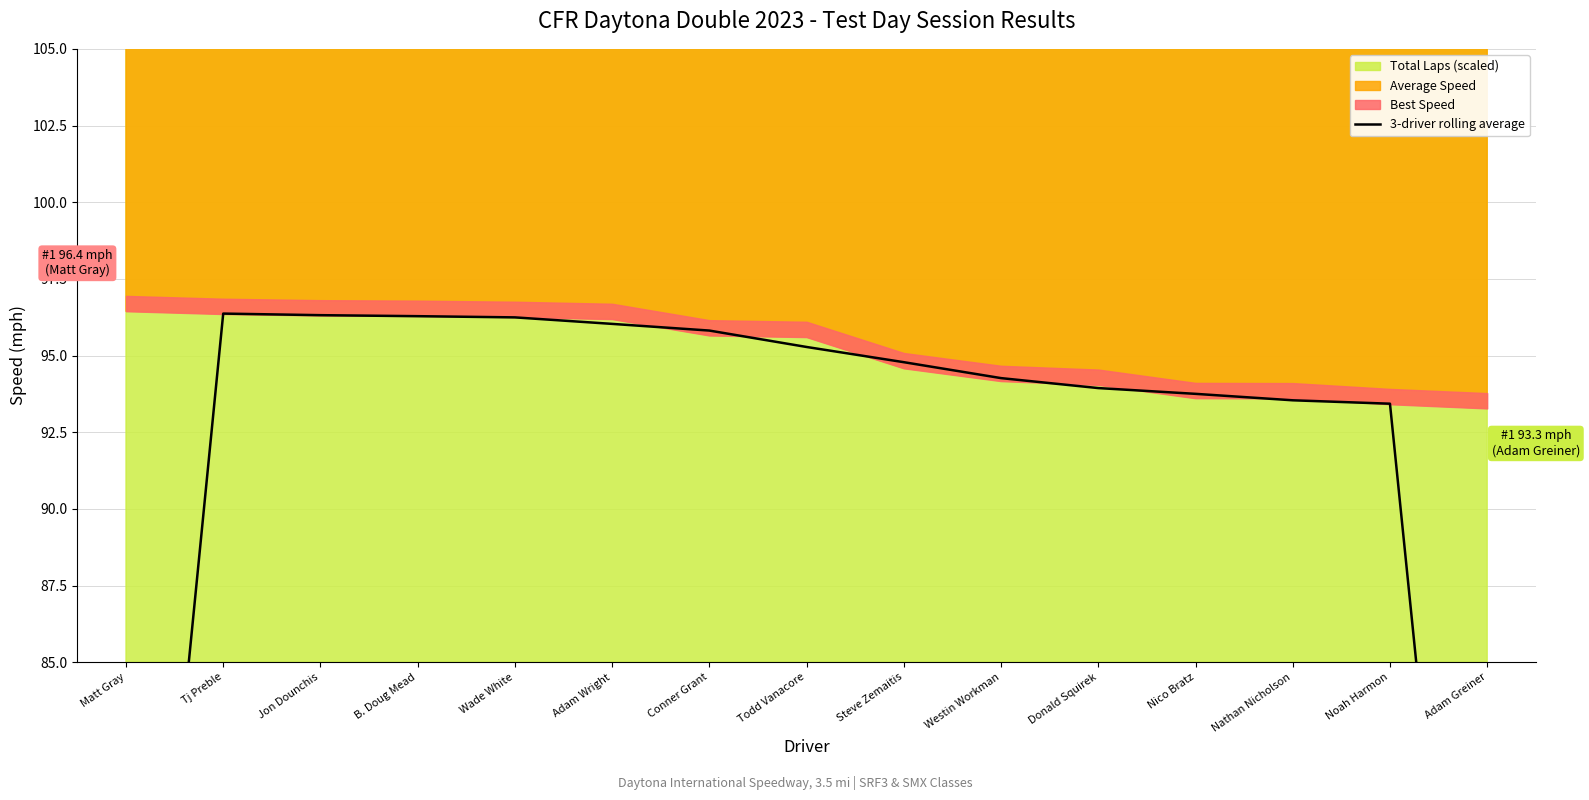

Which category has the highest value across all series?

Tj Preble